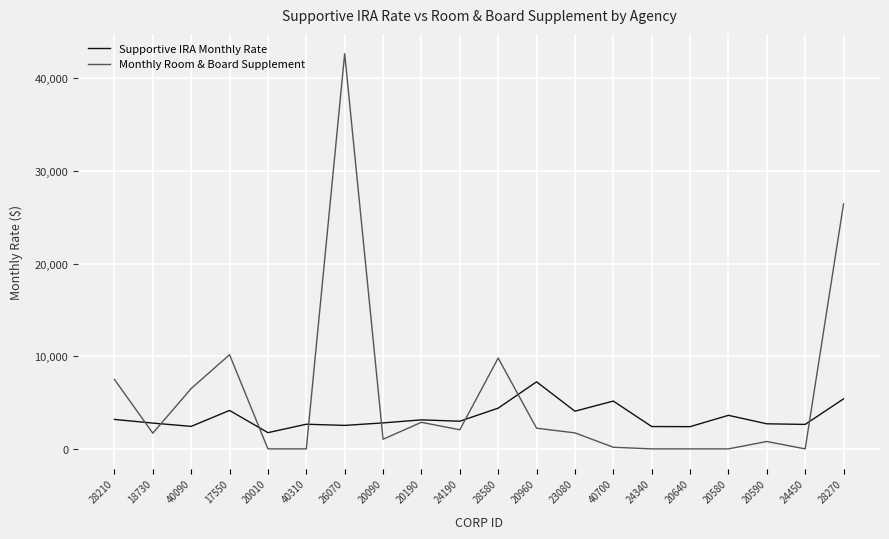

How many series are shown in this chart?

2